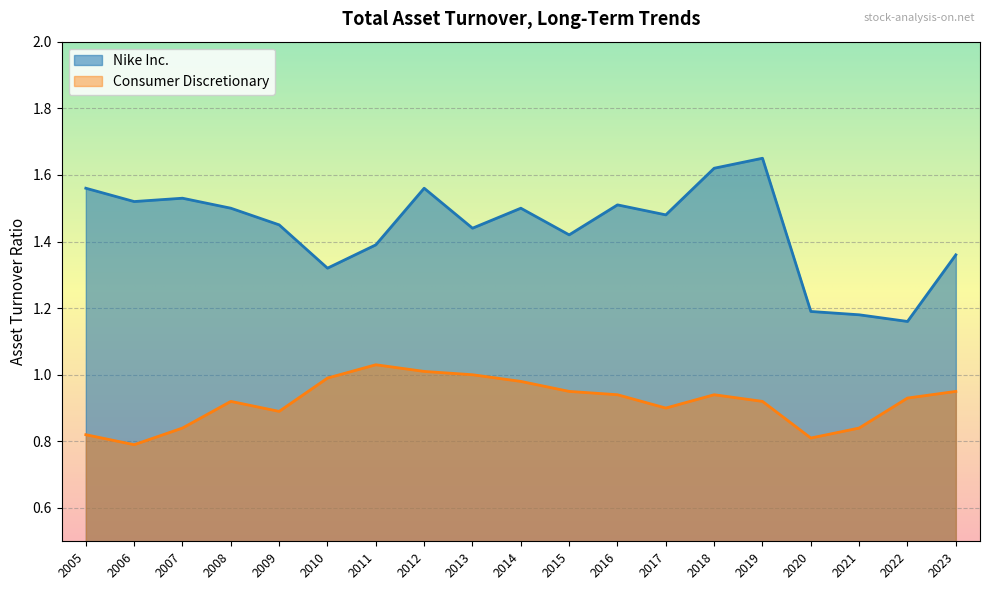

List the series in order of their overall mean, highest first.

Nike Inc., Consumer Discretionary